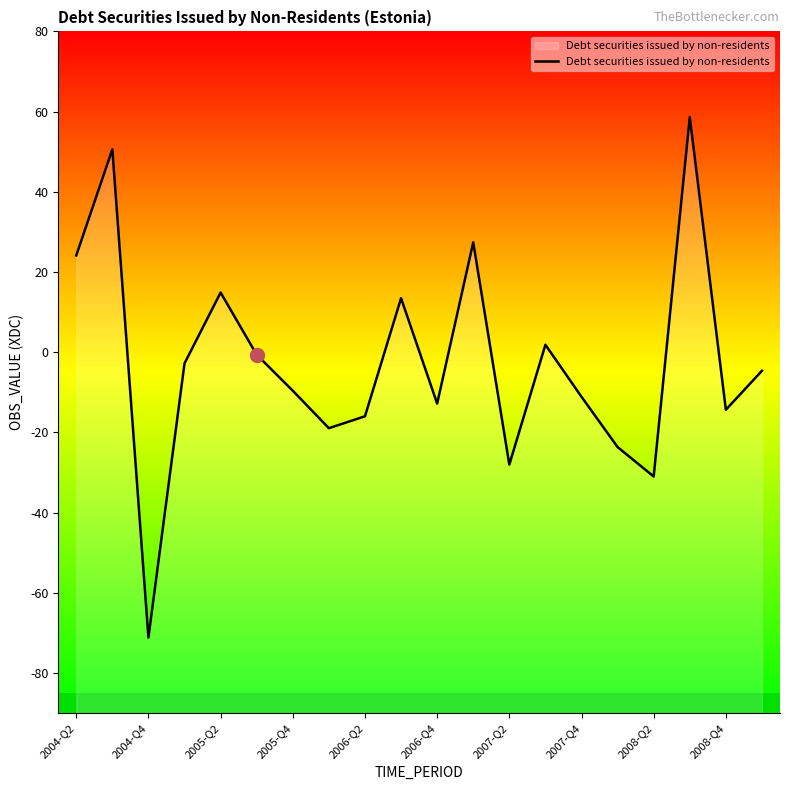

Is it true that Debt securities issued by non-residents equals -11.1 at 2007-Q4?

True